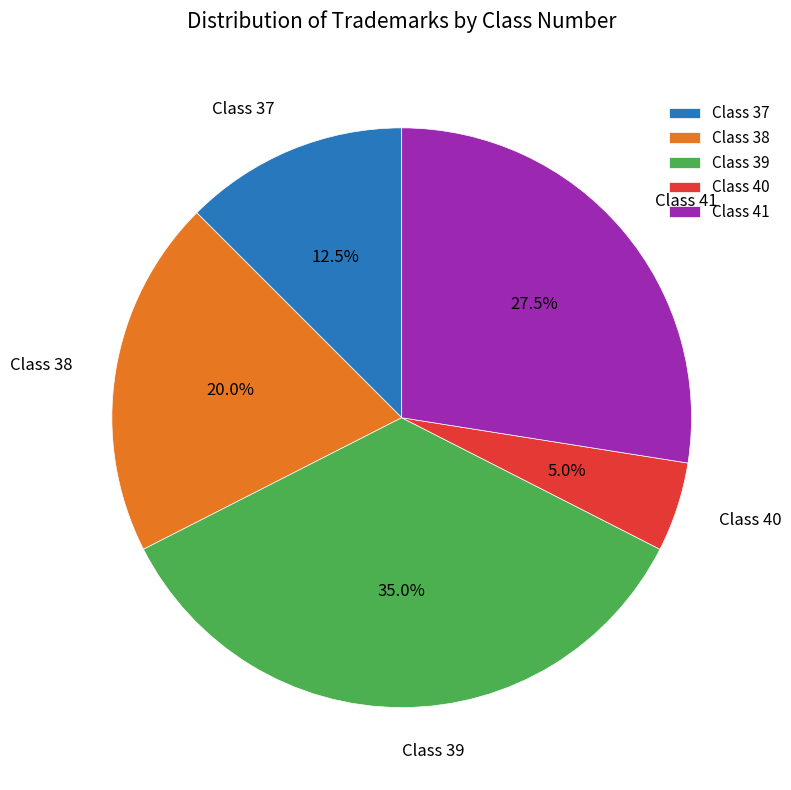

Do Class 40 and Class 38 together represent more than half of the pie?

No